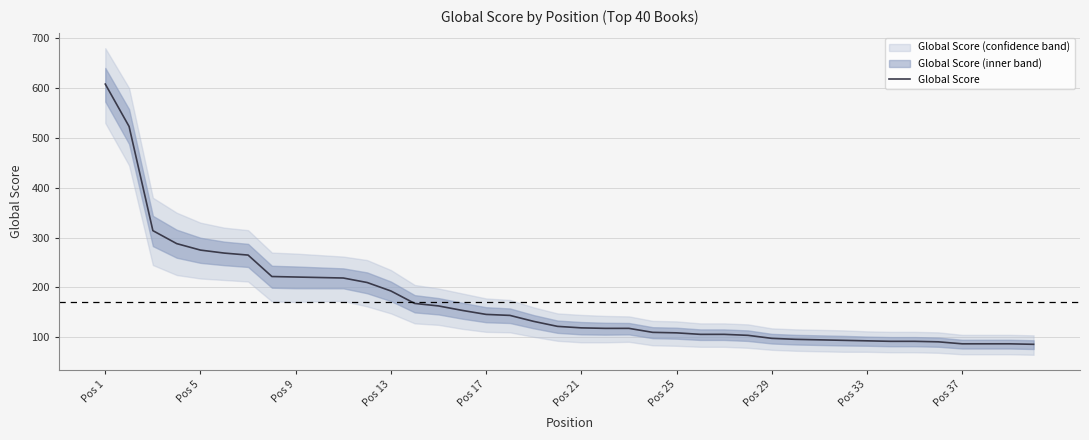

At which label does Global Score reach its peak?

Pos 1